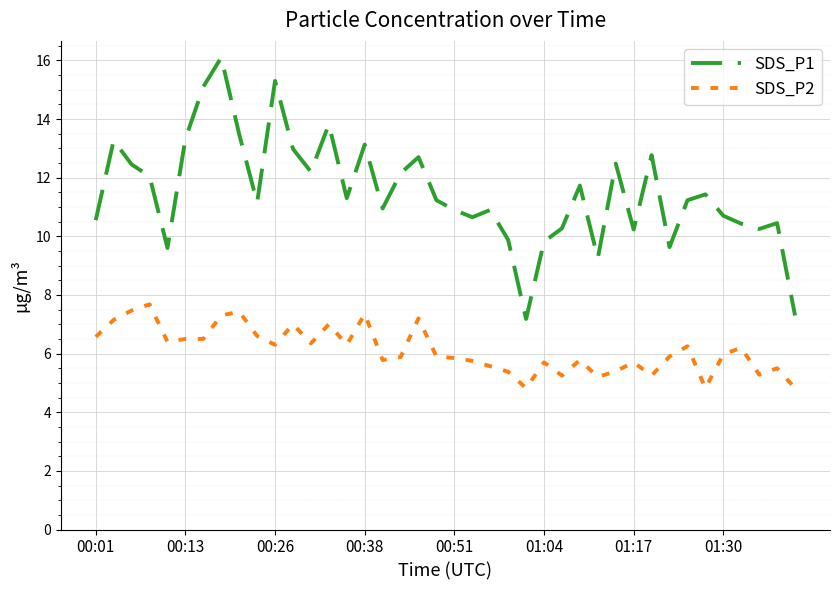

Which series has the largest total across all categories?

SDS_P1